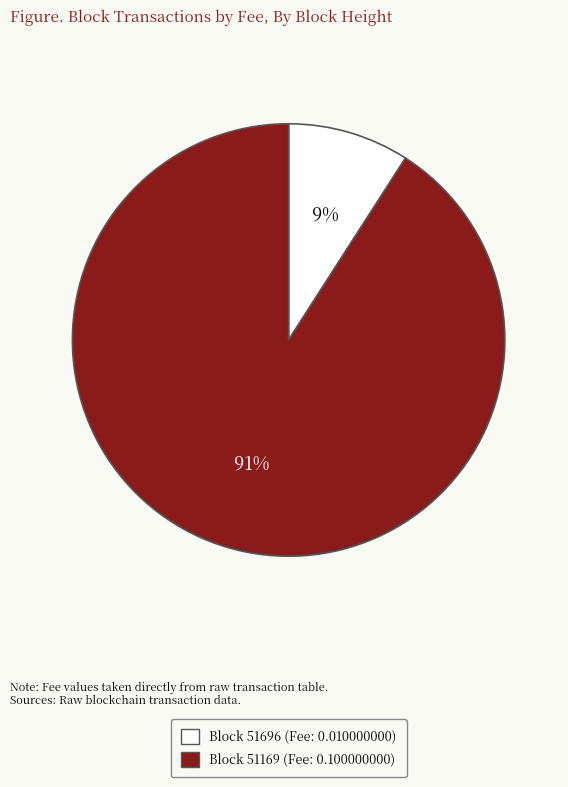

Do Block 51696 (Fee: 0.010000000) and Block 51169 (Fee: 0.100000000) together represent more than half of the pie?

Yes